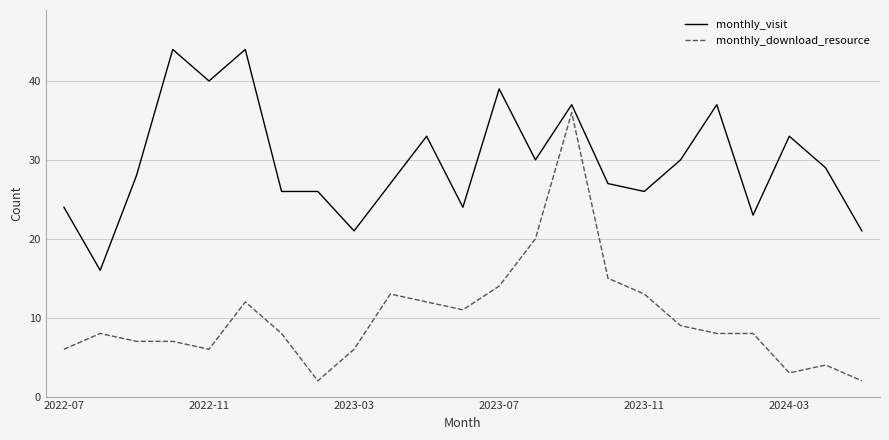

What is the highest value of the monthly_download_resource series?

36